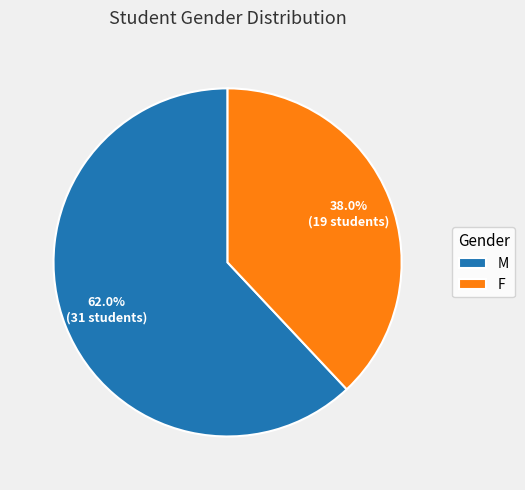

What is the smallest slice in the pie chart?

F